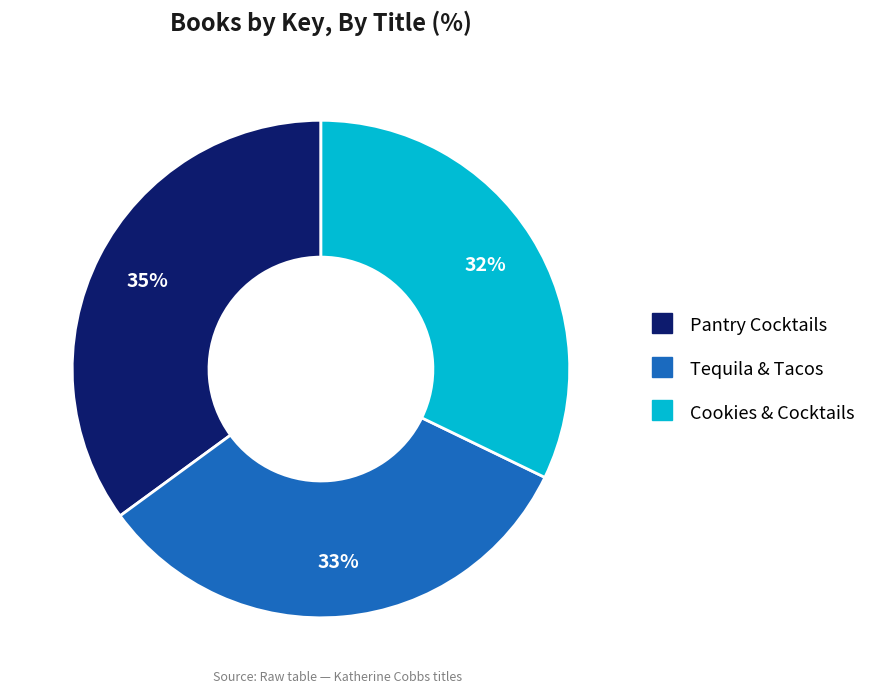

Approximately how many times larger is the value at Tequila & Tacos compared to Cookies & Cocktails?

1.0